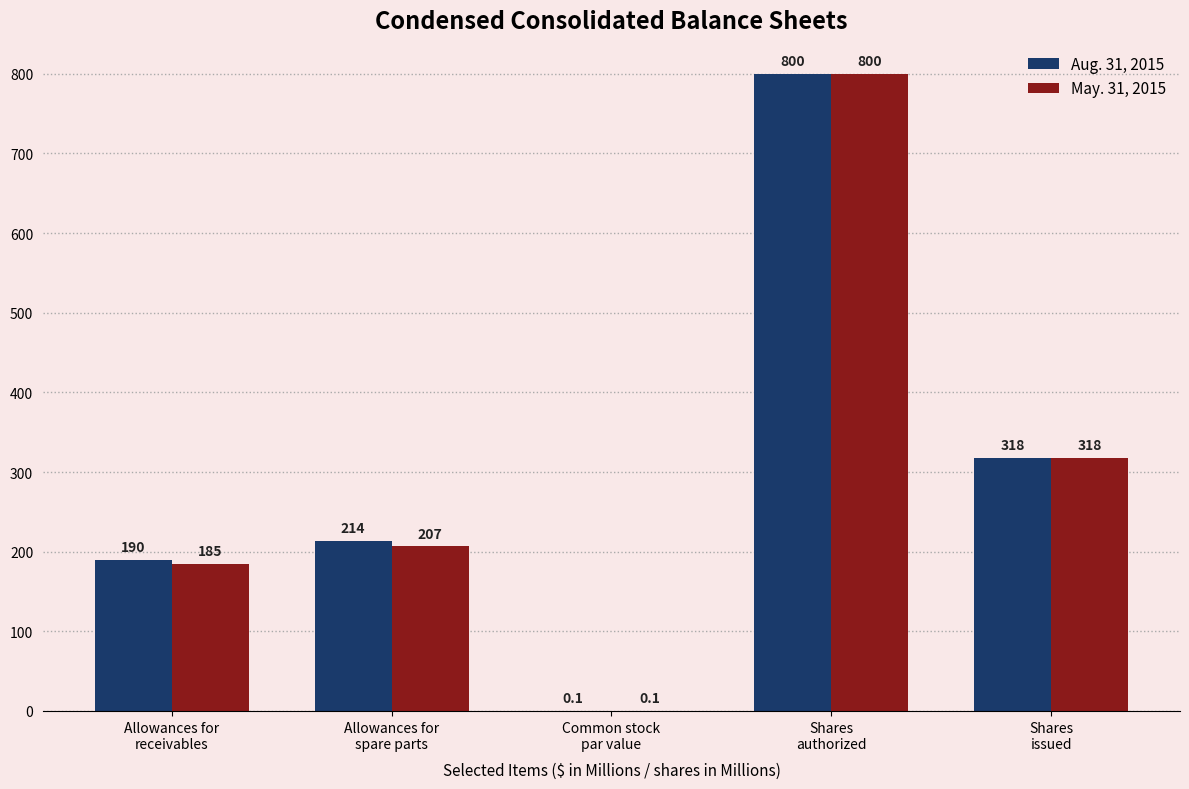

What is the approximate value of Aug. 31, 2015 at Common stock
par value?

0.1